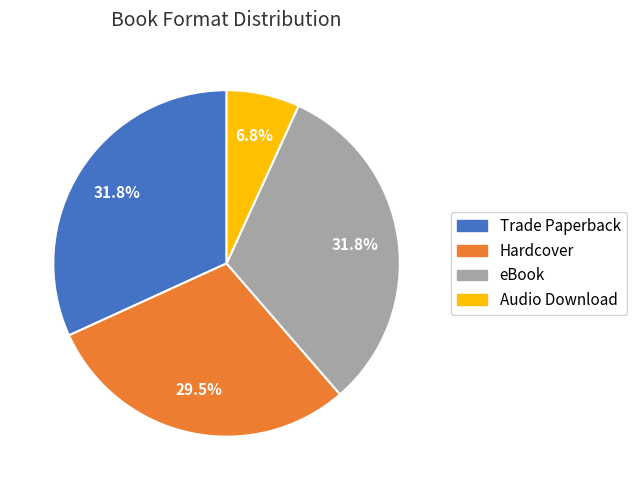

What is the ratio of the value at eBook to the value at Hardcover?

1.1